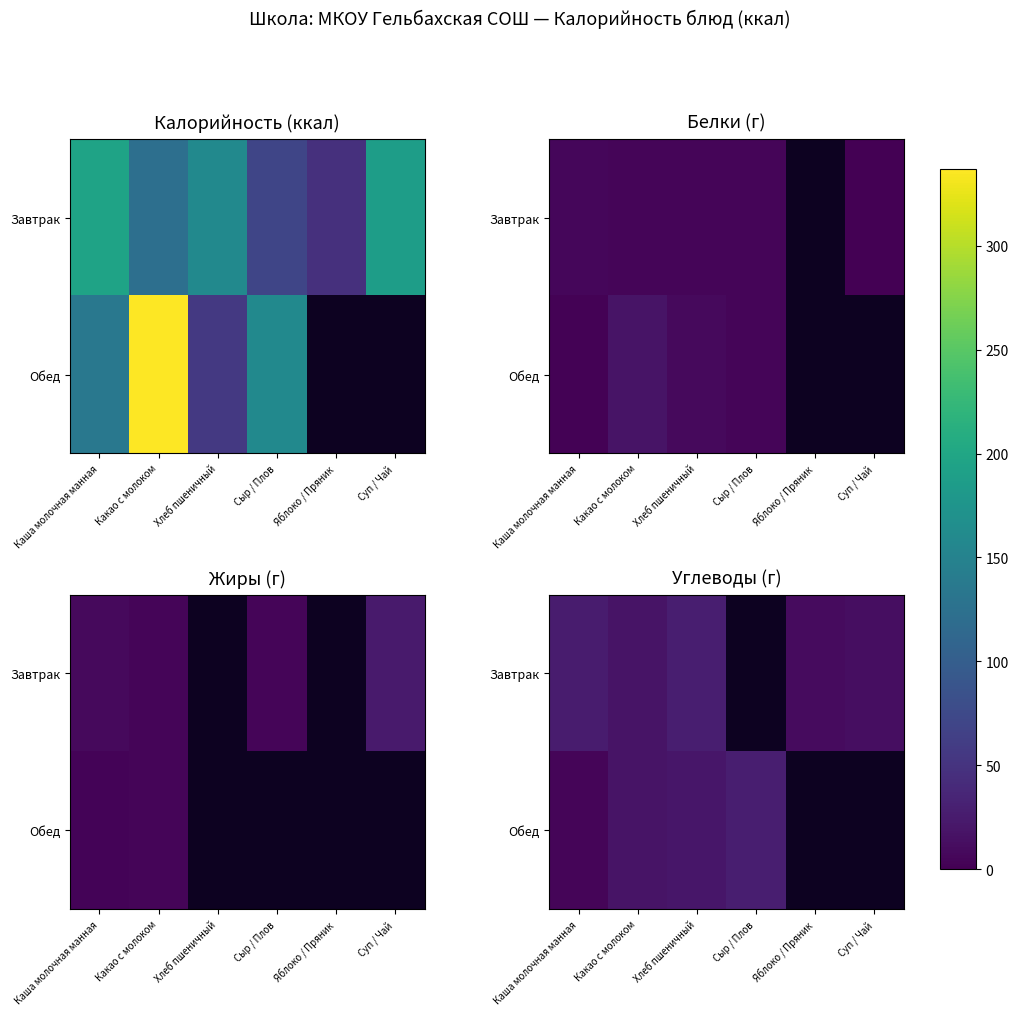

Where is Завтрак nearest to the value 19?

Какао с молоком